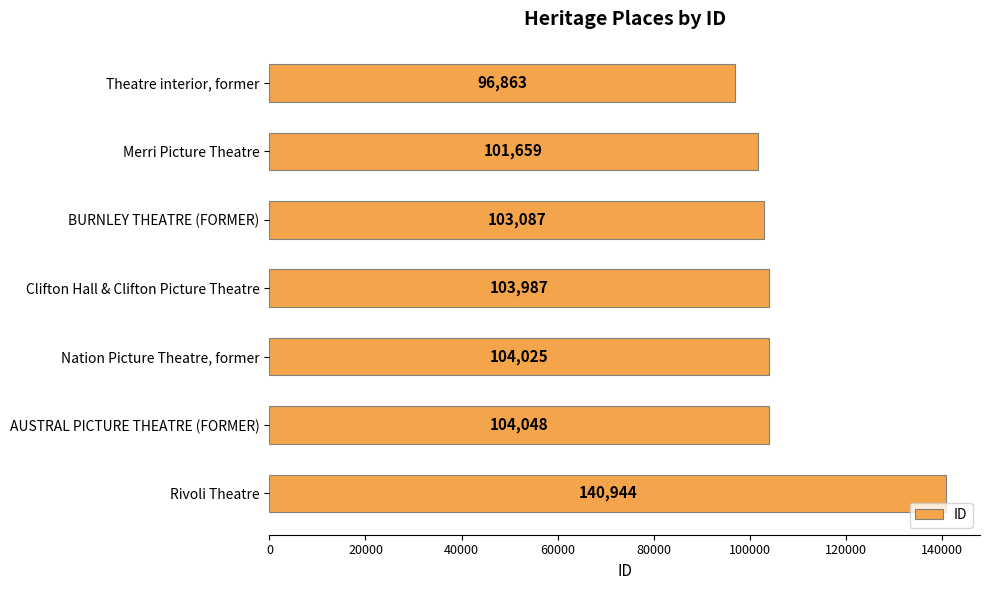

Rank the categories by value from highest to lowest.

Rivoli Theatre, AUSTRAL PICTURE THEATRE (FORMER), Nation Picture Theatre, former, Clifton Hall & Clifton Picture Theatre, BURNLEY THEATRE (FORMER), Merri Picture Theatre, Theatre interior, former